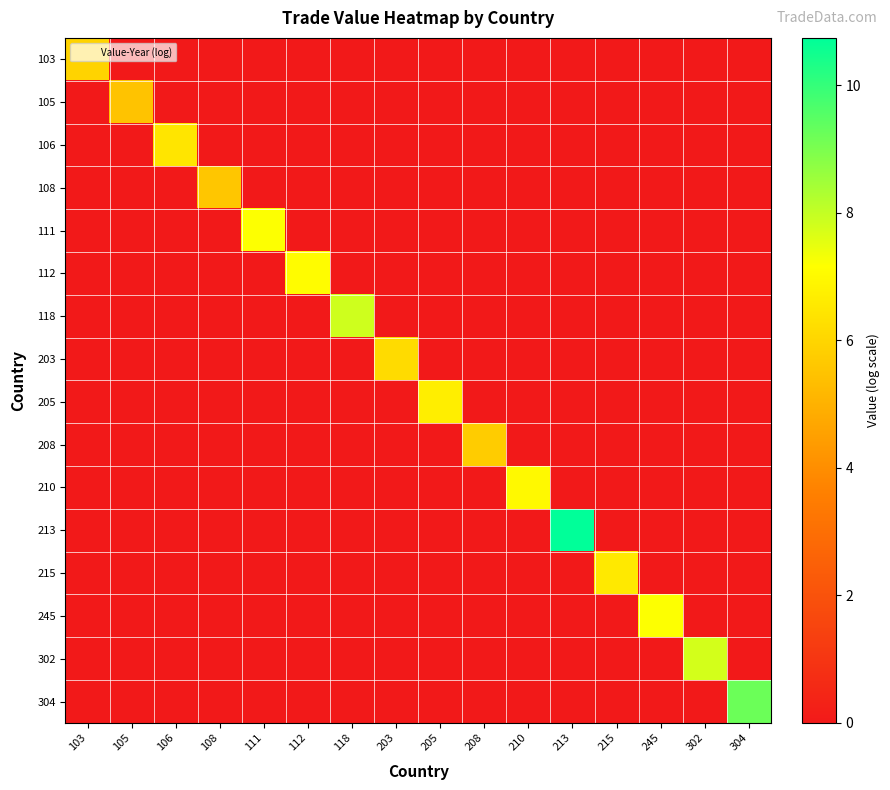

List the series in order of their peak value, highest first.

213, 304, 118, 302, 245, 111, 112, 210, 205, 215, 106, 203, 103, 208, 108, 105